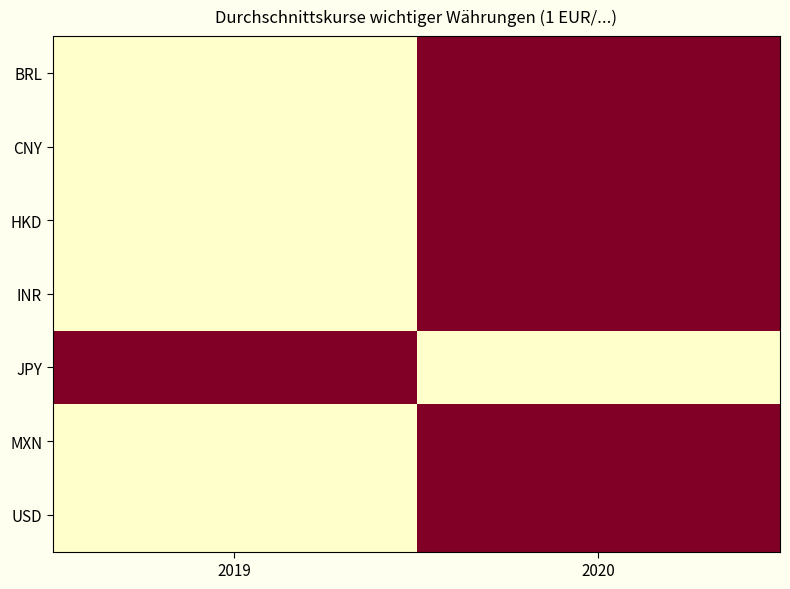

At 2020, list the series in order from smallest to largest.

JPY, BRL, CNY, HKD, INR, MXN, USD